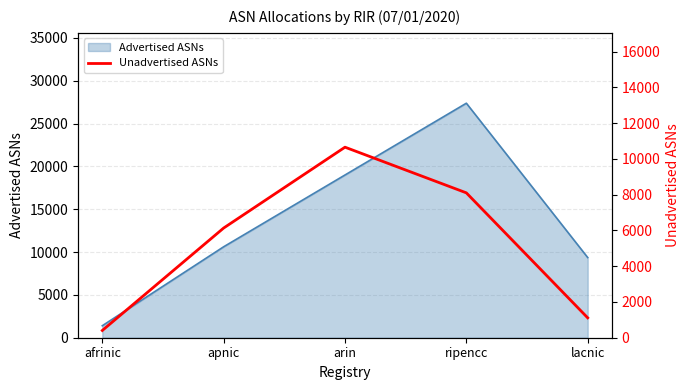

What is the minimum value shown in the chart?

405